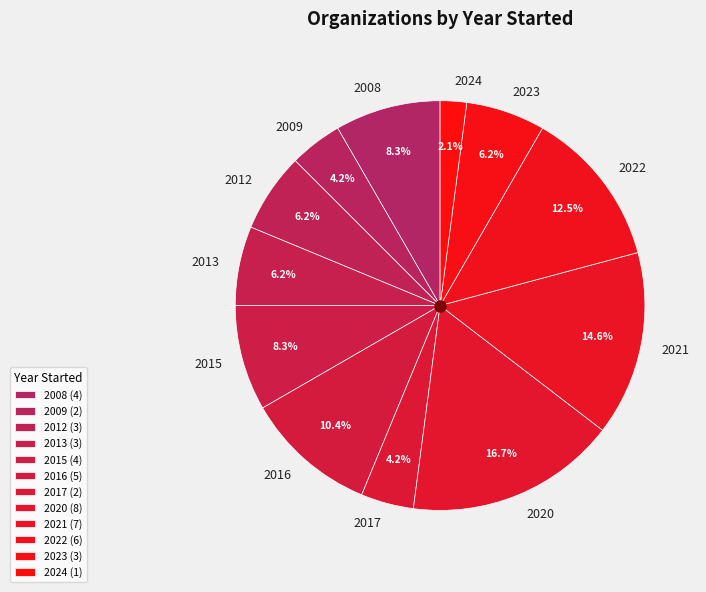

To the nearest percent, what percentage of the pie is 2017?

4%